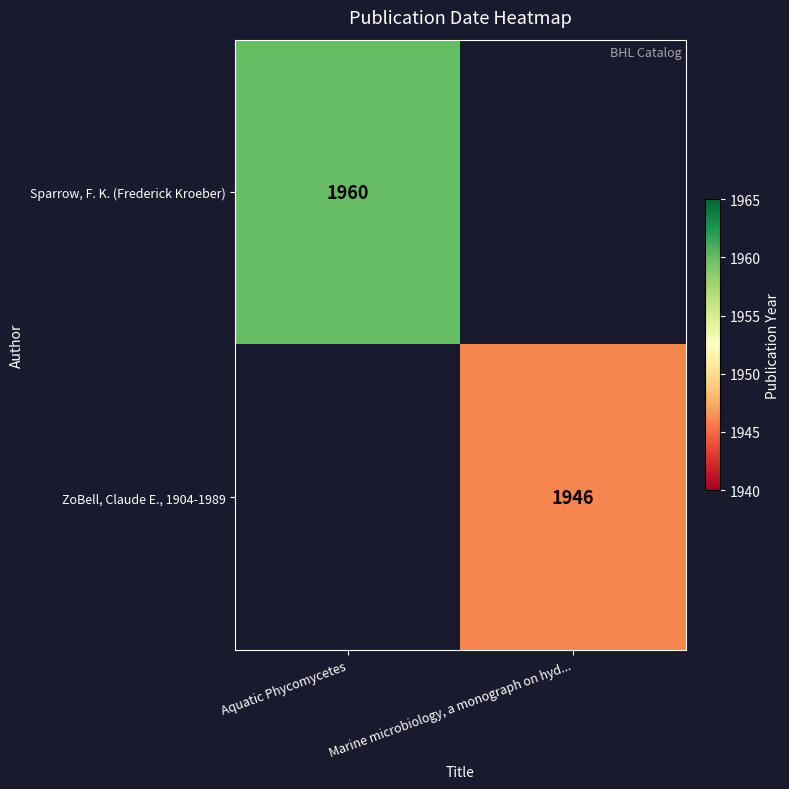

The ZoBell, Claude E., 1904-1989 series shows 970 at Marine microbiology, a monograph on hyd.... True or false?

False